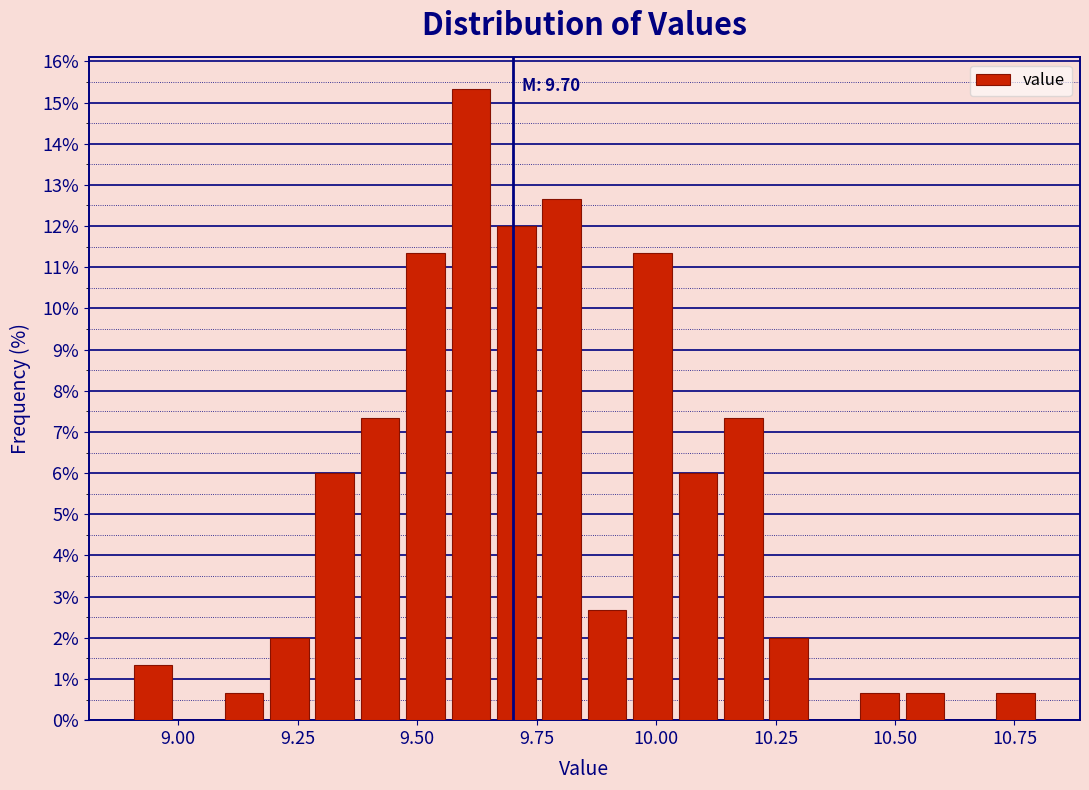

Read against the x-axis, roughly where is the centre of the tallest bar?

9.60